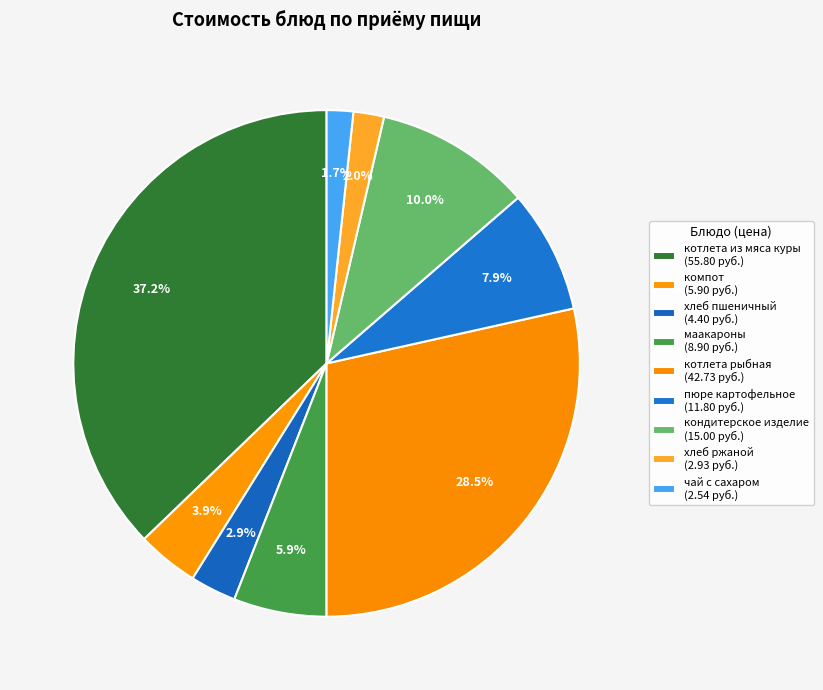

Count the number of slices in the pie.

9